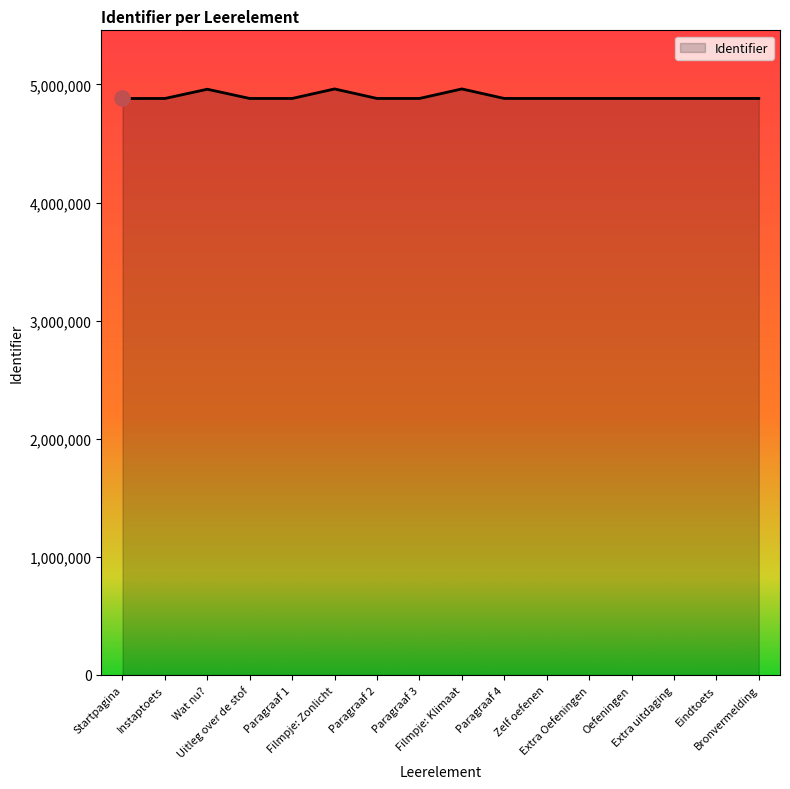

Between Zelf oefenen and Wat nu?, which is larger?

Wat nu?